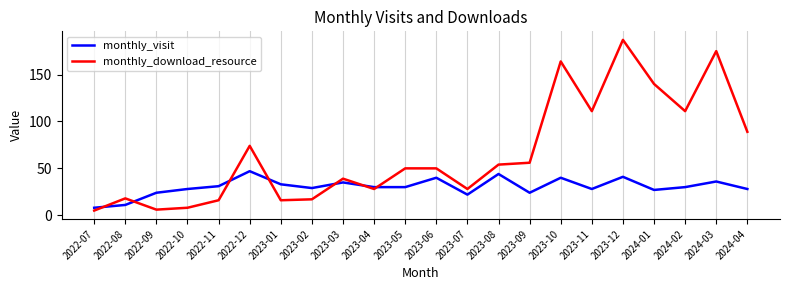

What is the difference between the maximum and minimum values in the monthly_download_resource series?

182